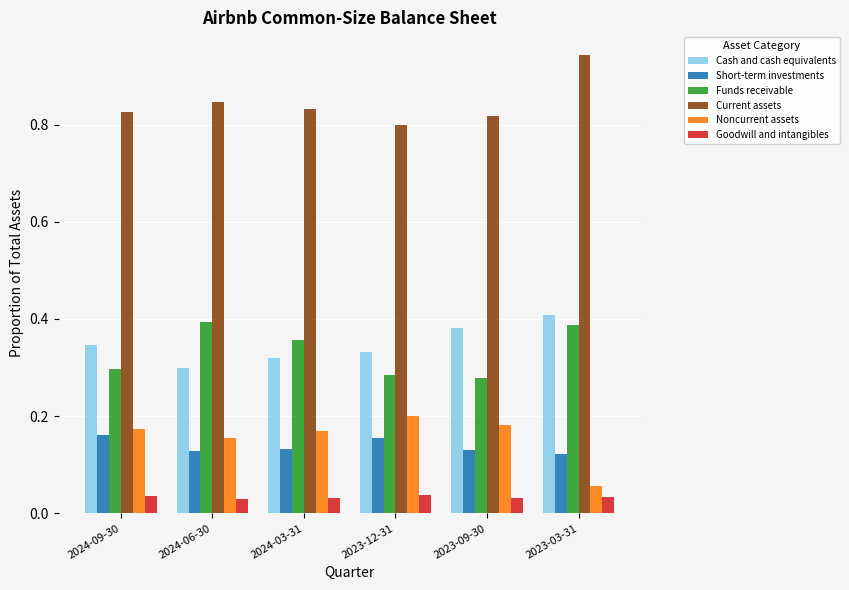

Which category has the highest value in the Cash and cash equivalents series?

2023-03-31